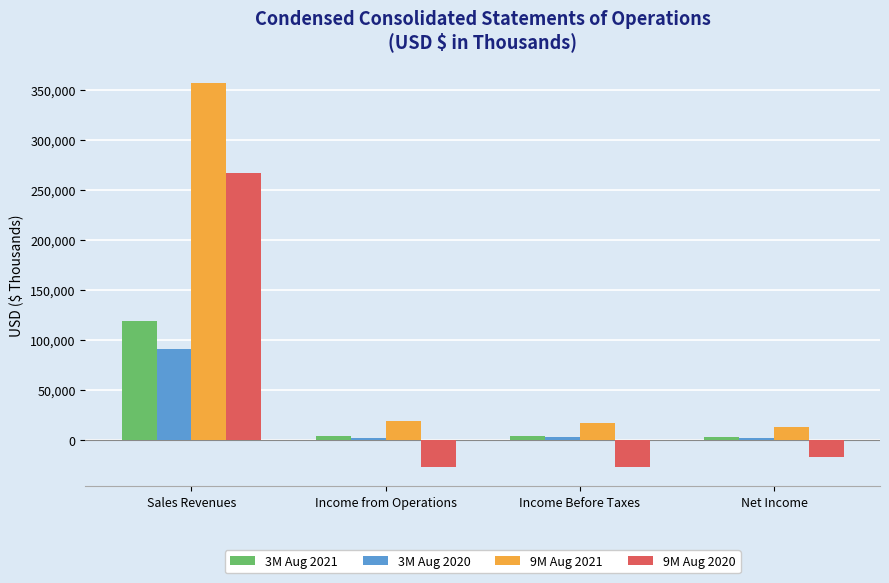

Which series has the widest spread of values?

9M Aug 2021